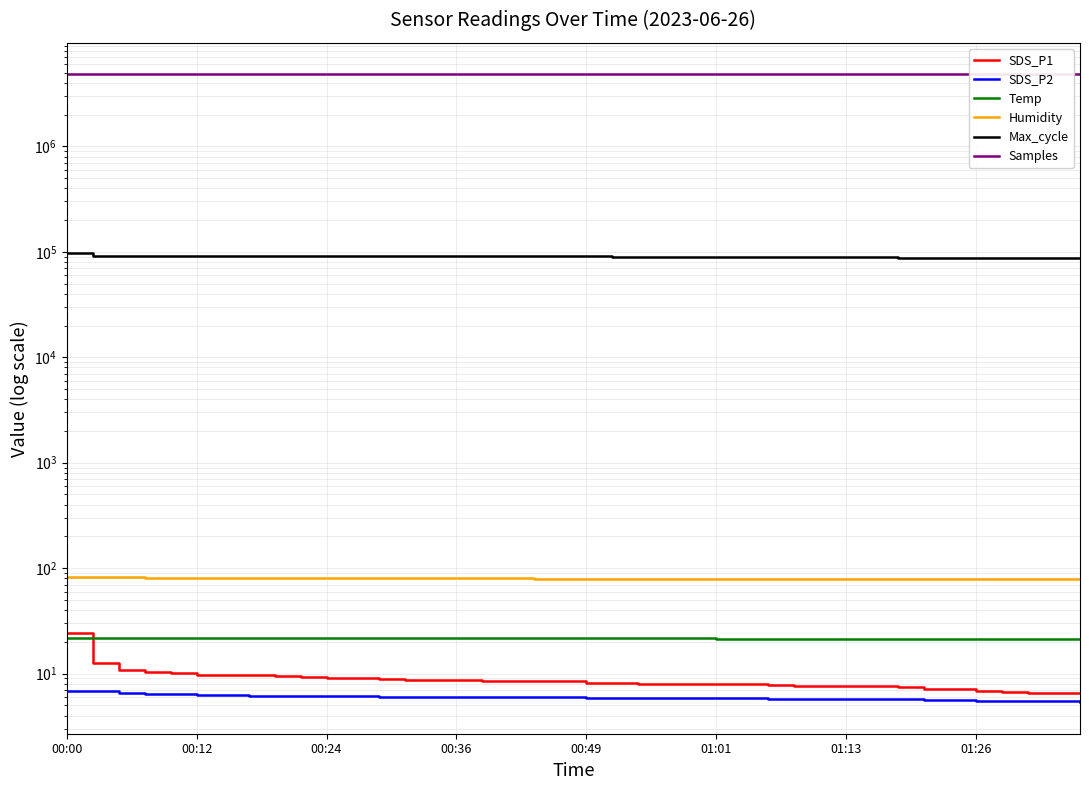

True or false: Samples and Temp intersect in this chart.

False